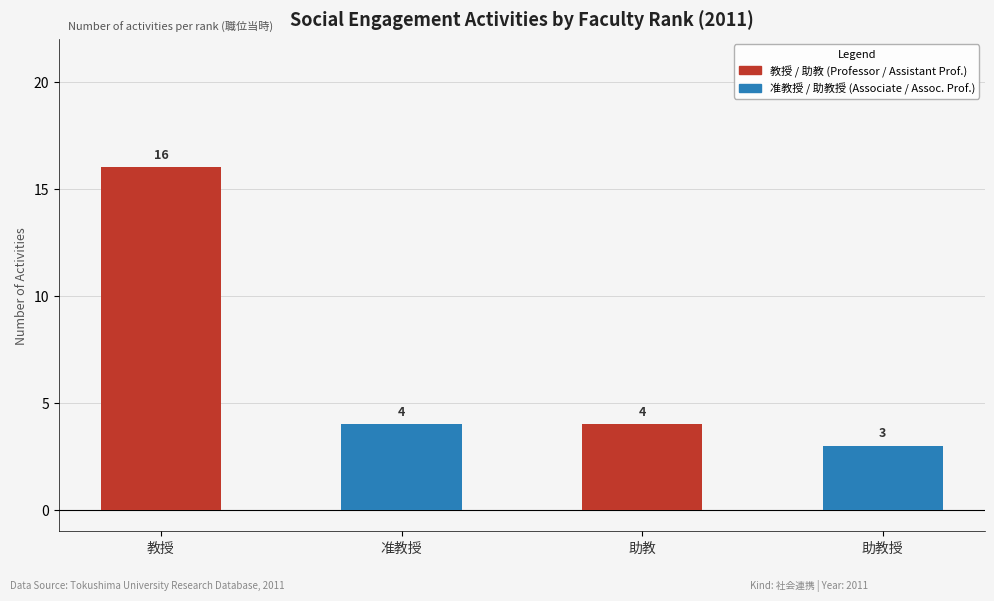

Between 助教 and 教授, which is larger?

教授